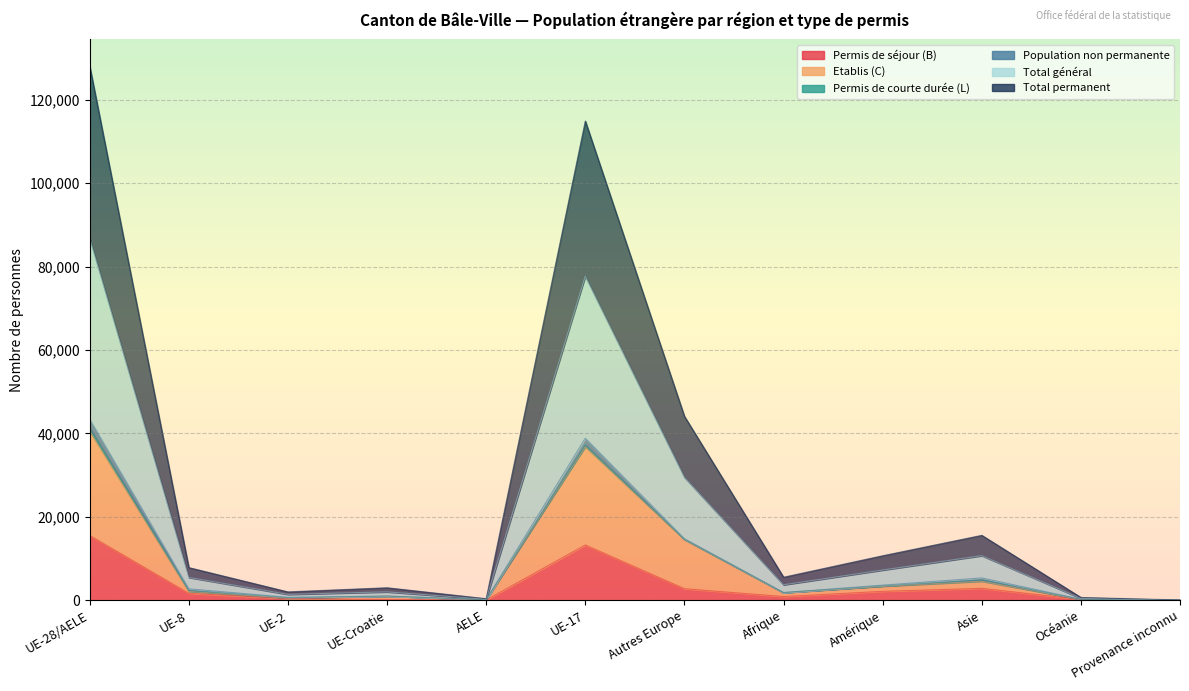

Count the number of categories in the chart.

12